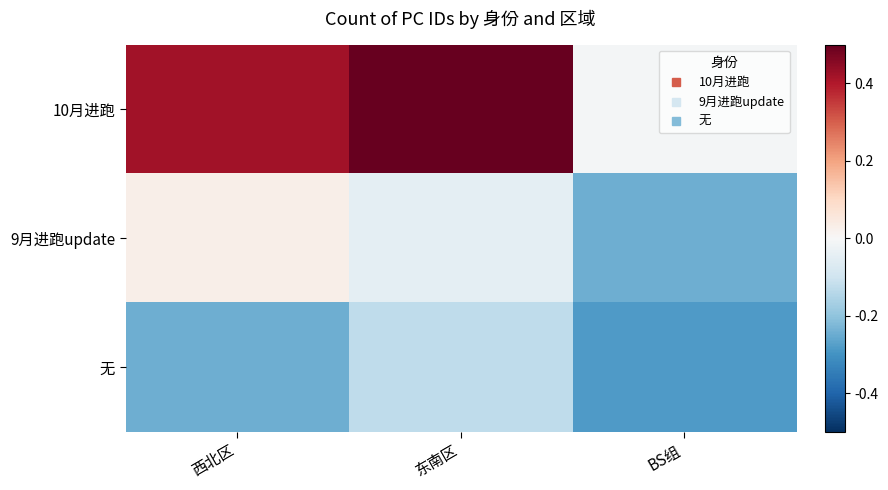

What is the greatest value displayed?

0.5